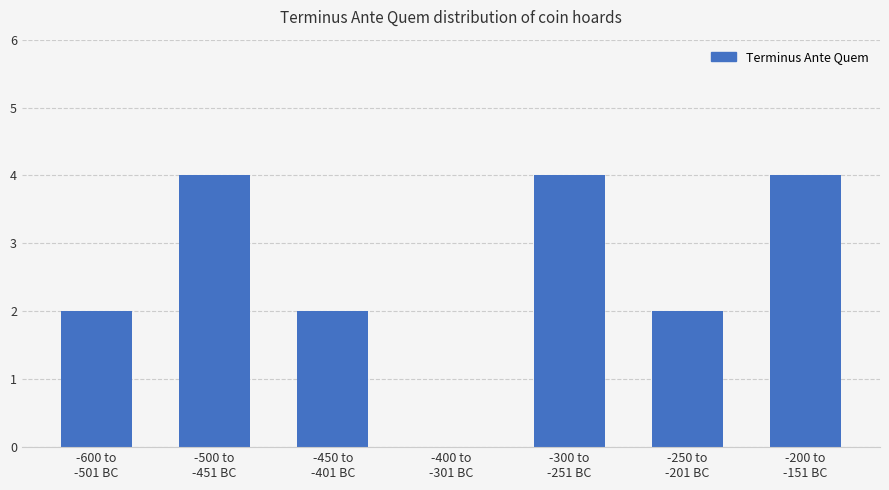

What is the sum of all values?

18